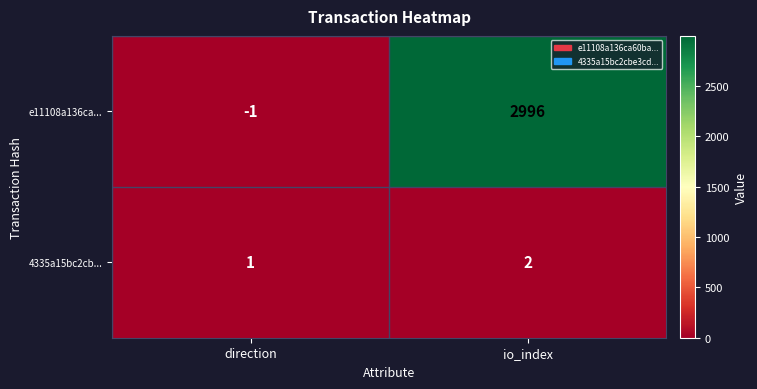

Reading left to right, transcribe all the data shown in this chart.

e11108a136ca...: direction=-1	io_index=2996
4335a15bc2cb...: direction=1	io_index=2